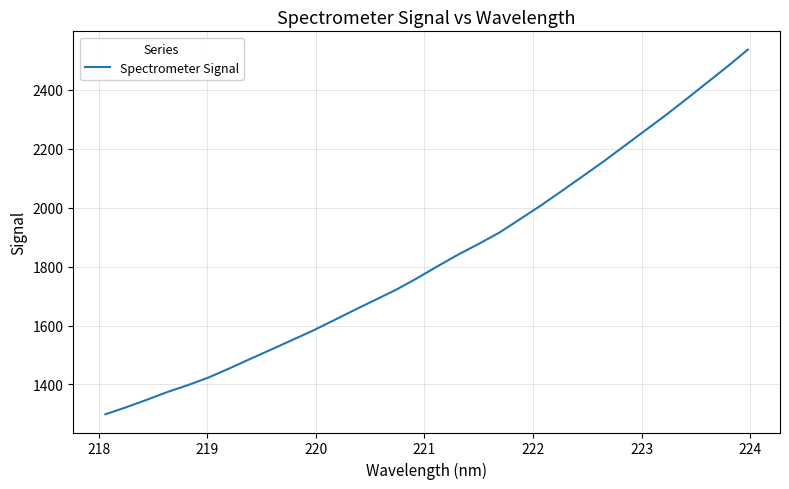

Reading right to left, list all the values displayed in this chart.

2537.3	2479.2	2423.5	2367.5	2312.8	2260.5	2208.1	2155.7	2106.0	2056.4	2007.6	1961.4	1915.7	1877.2	1840.5	1800.6	1759.5	1721.0	1686.7	1652.4	1617.3	1582.6	1550.6	1518.7	1487.2	1455.1	1424.3	1398.2	1374.5	1348.0	1322.4	1298.6